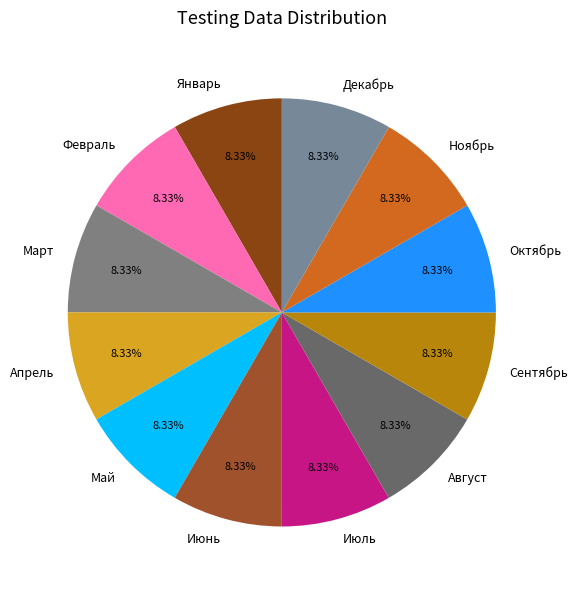

Approximately how many times larger is the value at Май compared to Апрель?

1.0